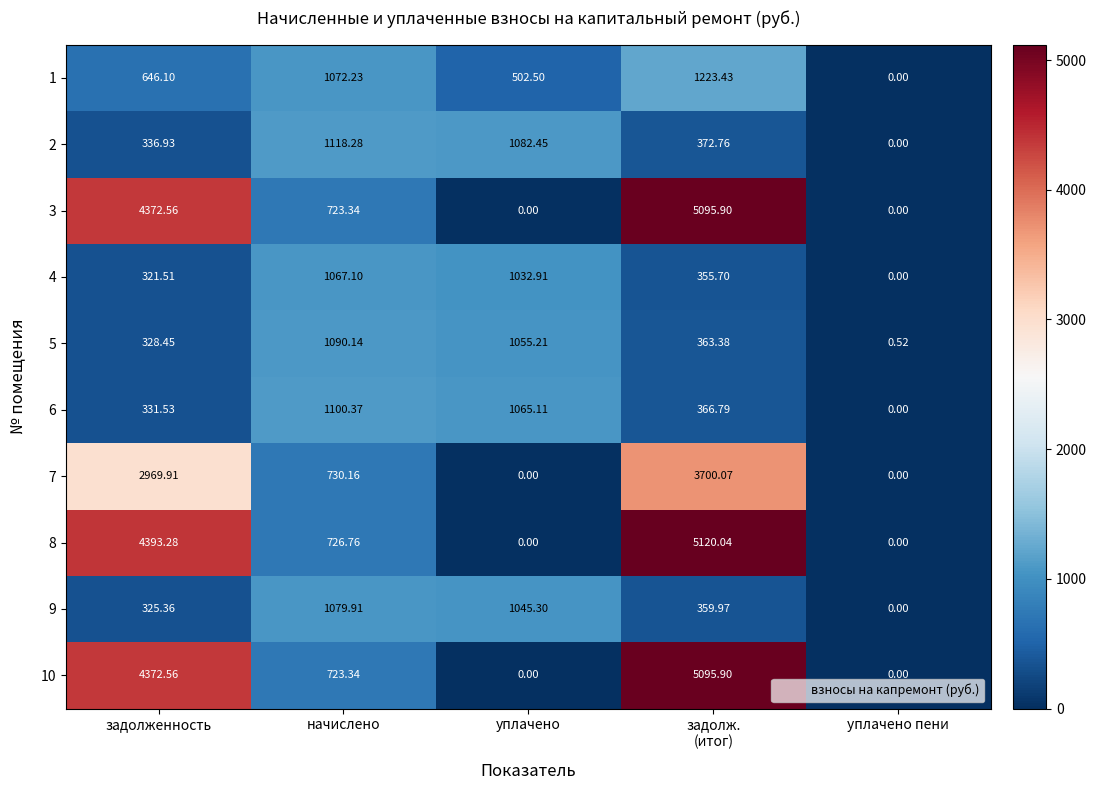

Is the value of 7 at уплачено greater than the value of 1 at начислено?

No